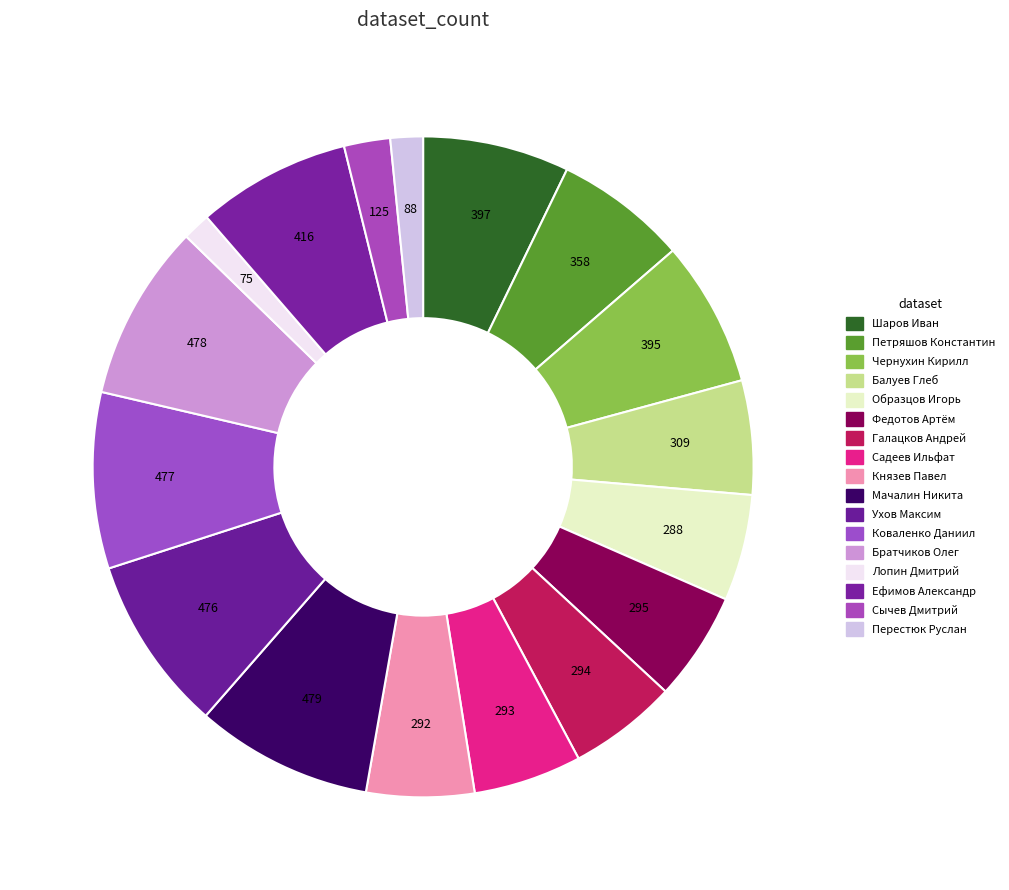

Count the number of slices in the pie.

17